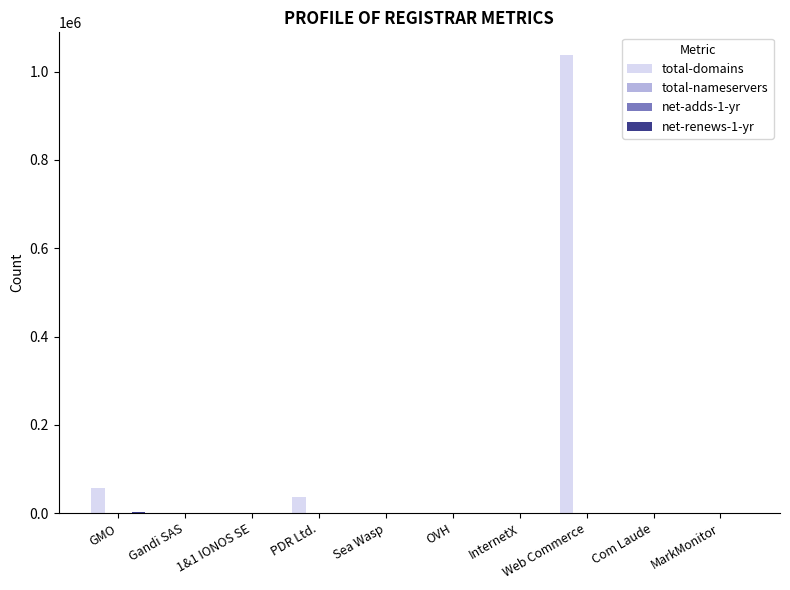

At which category is the sum across all series the highest?

Web Commerce